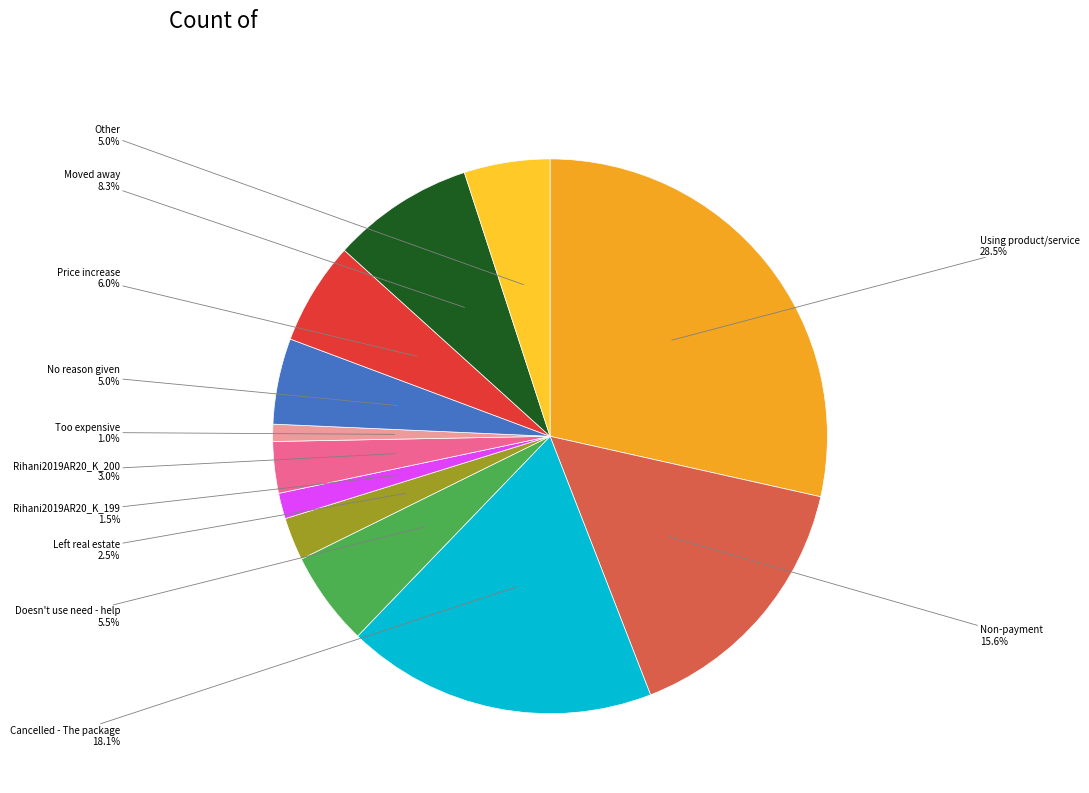

Which has a higher value, Rihani2019AR20_K_200 or Rihani2019AR20_K_199?

Rihani2019AR20_K_200